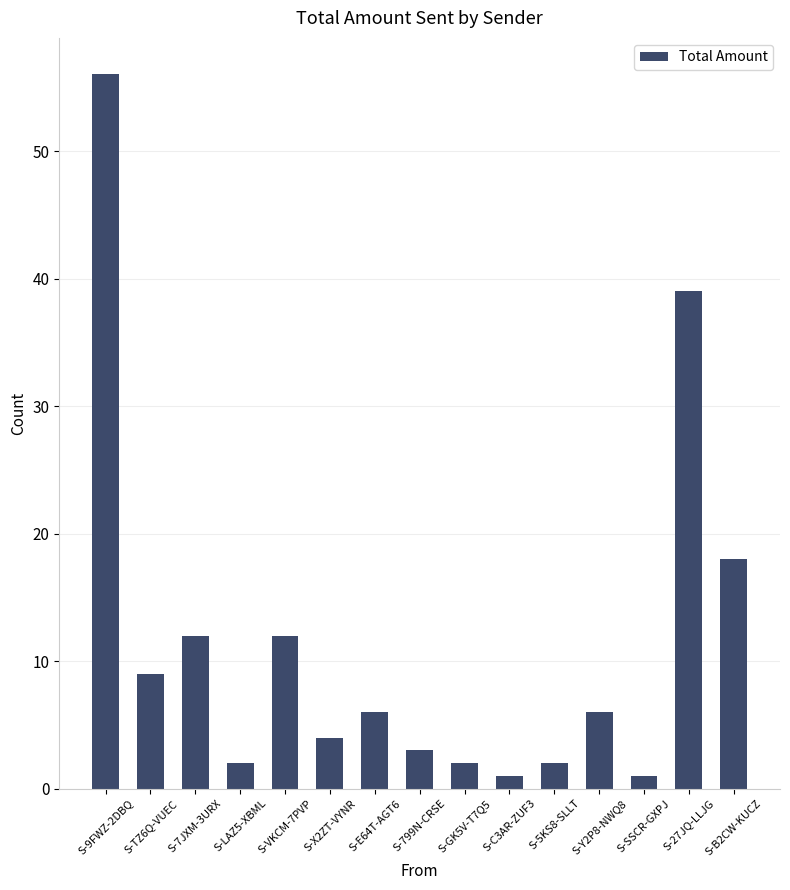

Where does the data first go above 6?

S-9FWZ-2DBQ